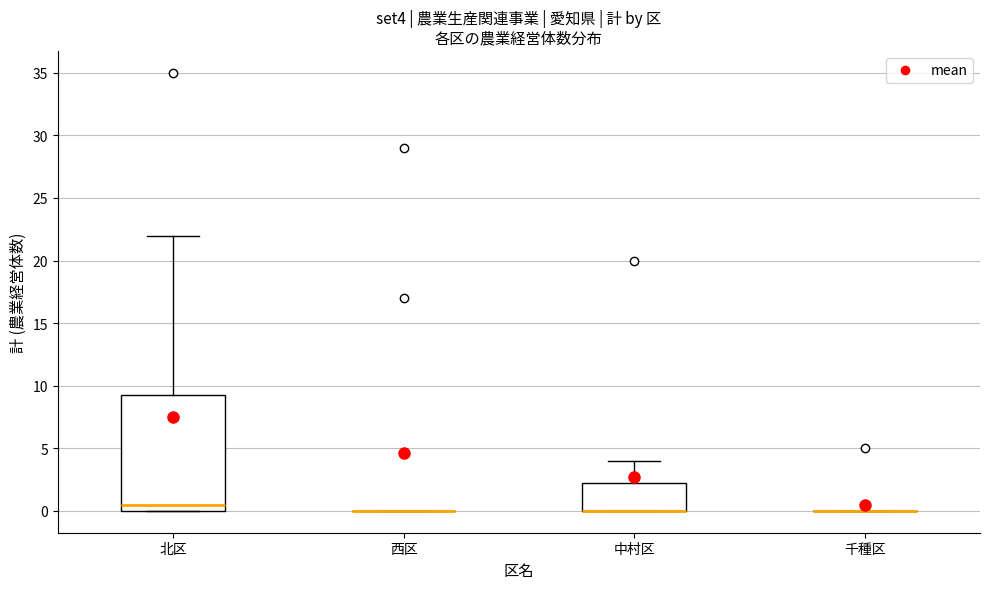

Reading left to right, read every box against the y-axis: the position of its median line, the range the box covers, and the ends of its whiskers. The values are not printed on the chart, so give them approximately, as read against the axis.

北区: median 0.5, box 0.0 to 9.5, whiskers 0.0 to 22.0
西区: box collapsed to a line at 0.0, whiskers 0.0 to 0.0
中村区: median 0.0 (drawn on the box's lower edge), box 0.0 to 2.5, whiskers 0.0 to 4.0
千種区: box collapsed to a line at 0.0, whiskers 0.0 to 0.0